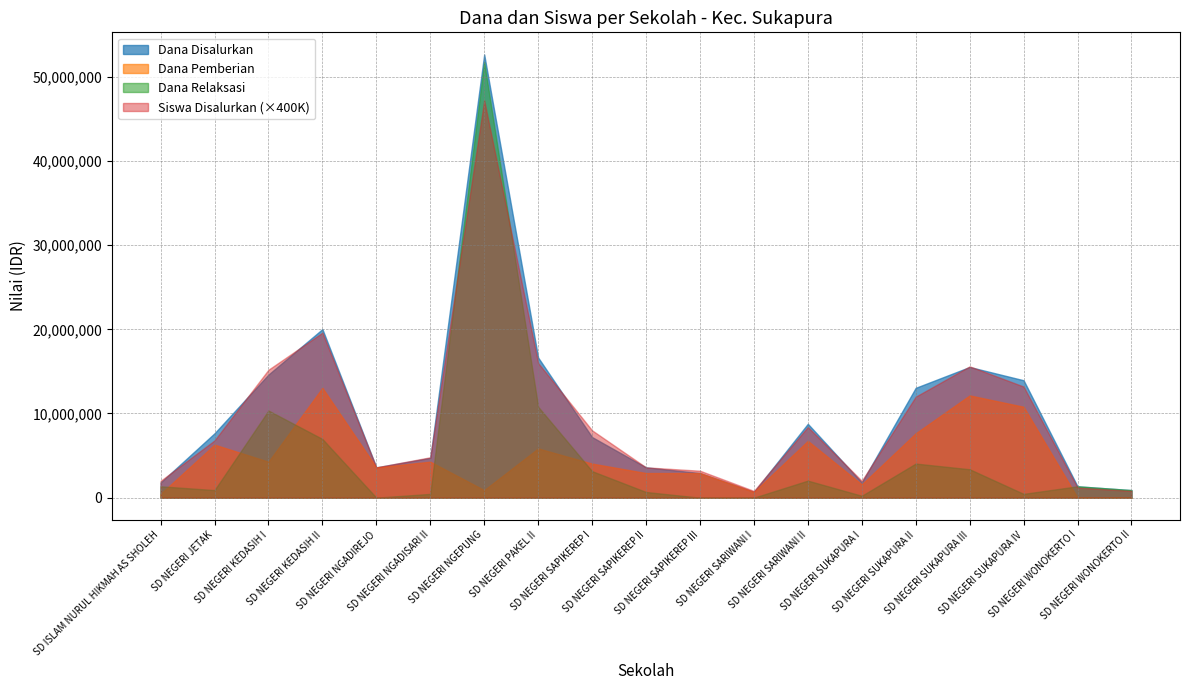

What is the label of the 6th point from the right?

SD NEGERI SUKAPURA I